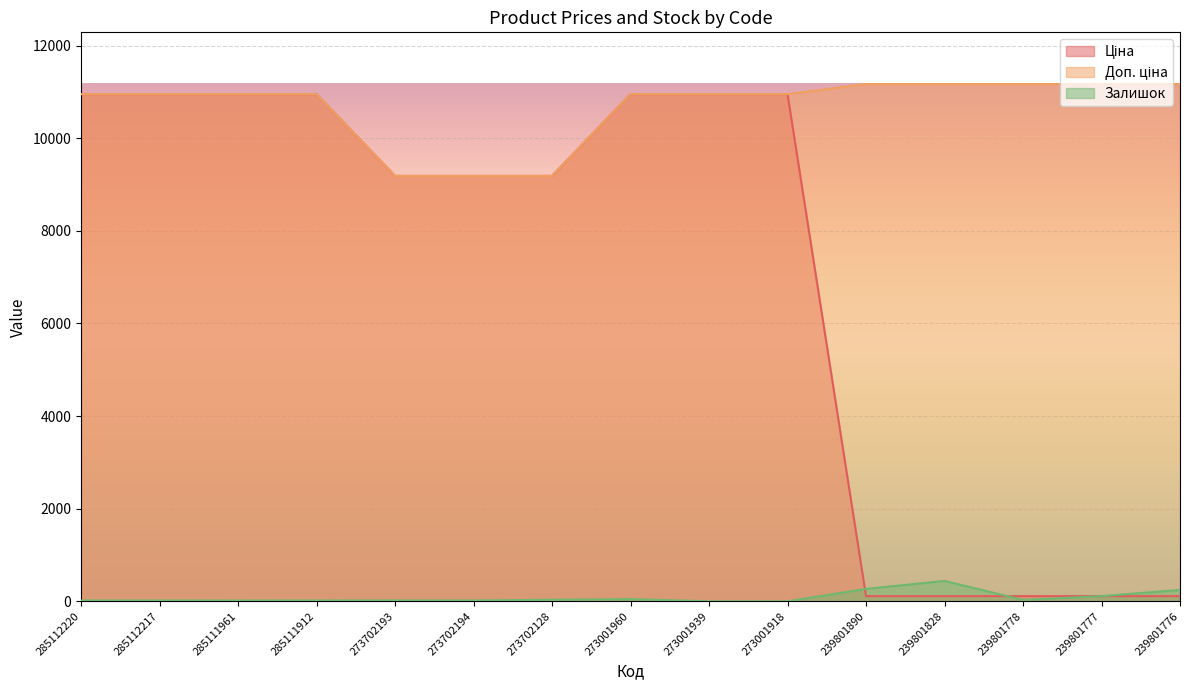

What is the label of the 13th point from the right?

285111961